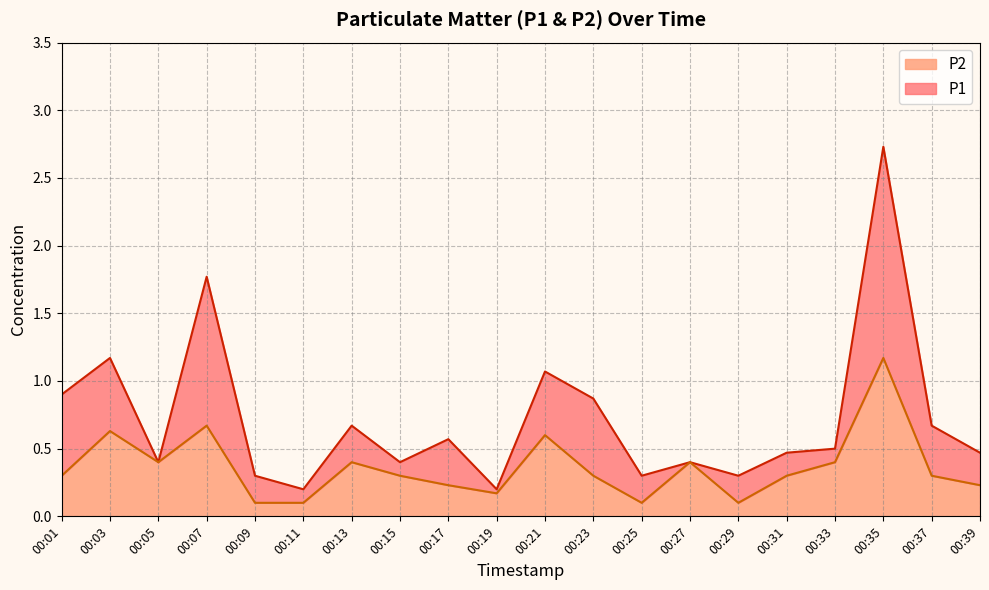

Rank the series by their maximum value, from highest to lowest.

P1, P2